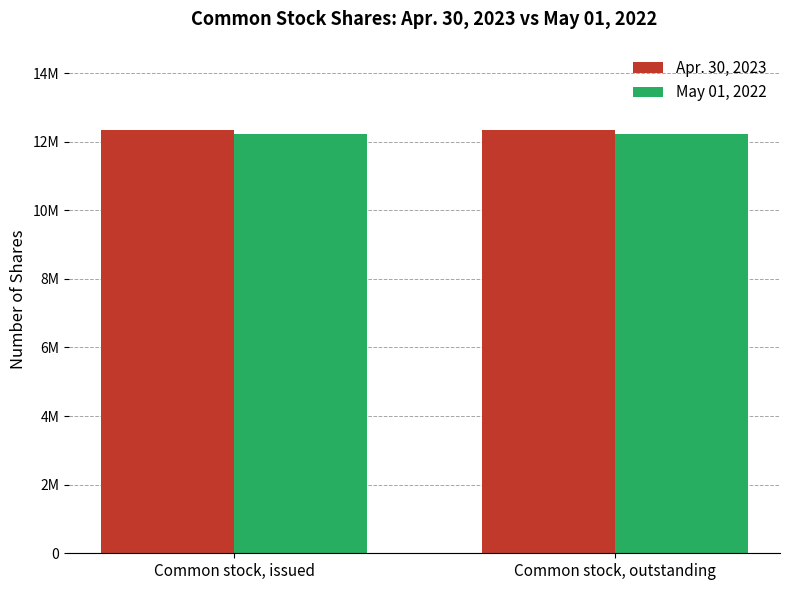

Does the chart contain any negative values?

No